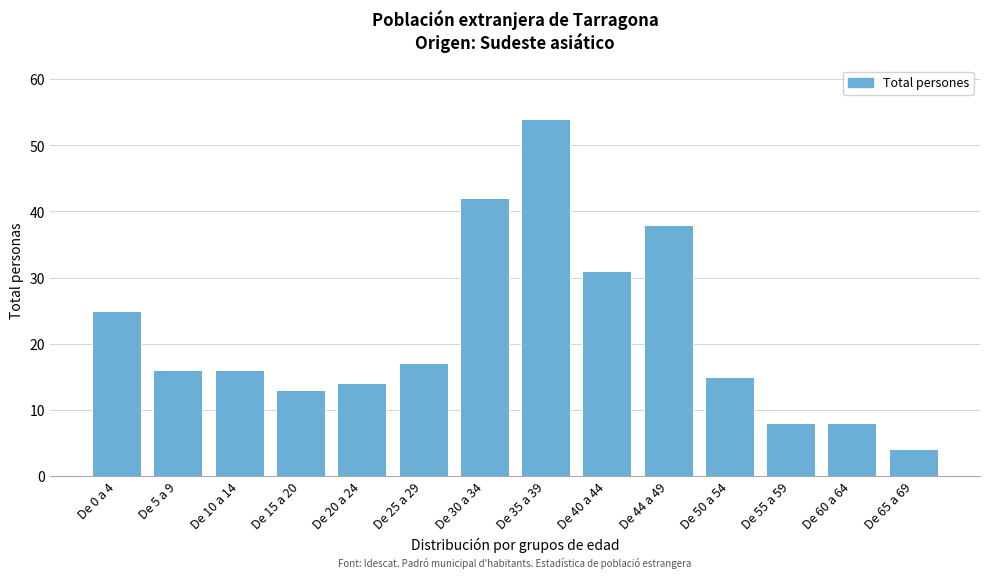

Reading left to right, transcribe all the data shown in this chart.

De 0 a 4=25	De 5 a 9=16	De 10 a 14=16	De 15 a 20=13	De 20 a 24=14	De 25 a 29=17	De 30 a 34=42	De 35 a 39=54	De 40 a 44=31	De 44 a 49=38	De 50 a 54=15	De 55 a 59=8	De 60 a 64=8	De 65 a 69=4